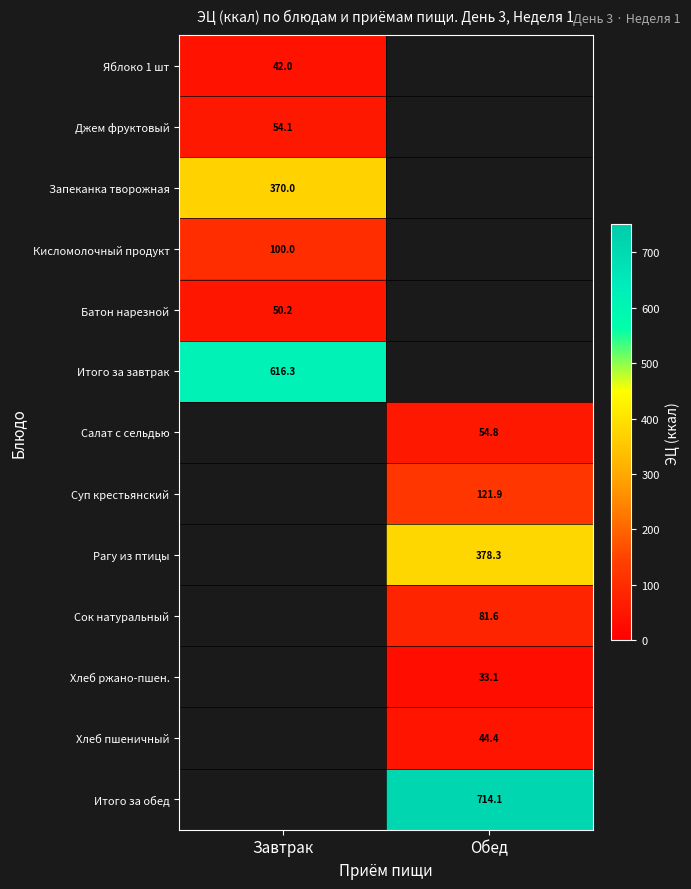

At how many categories does at least one series exceed 149?

2